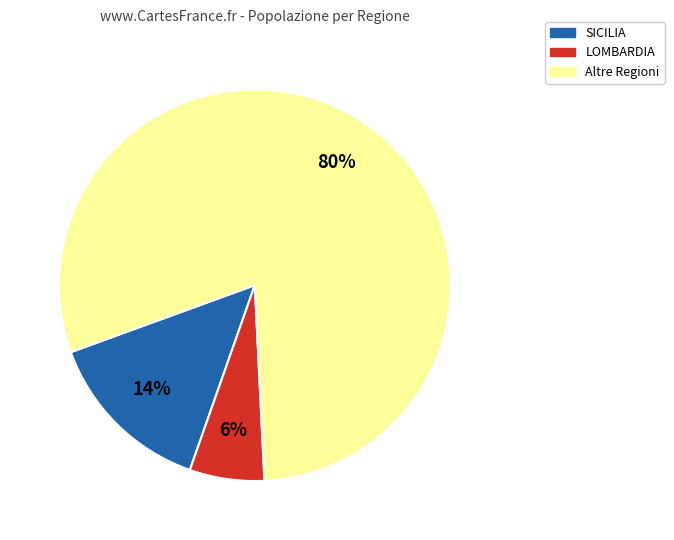

How many segments does this pie chart have?

3